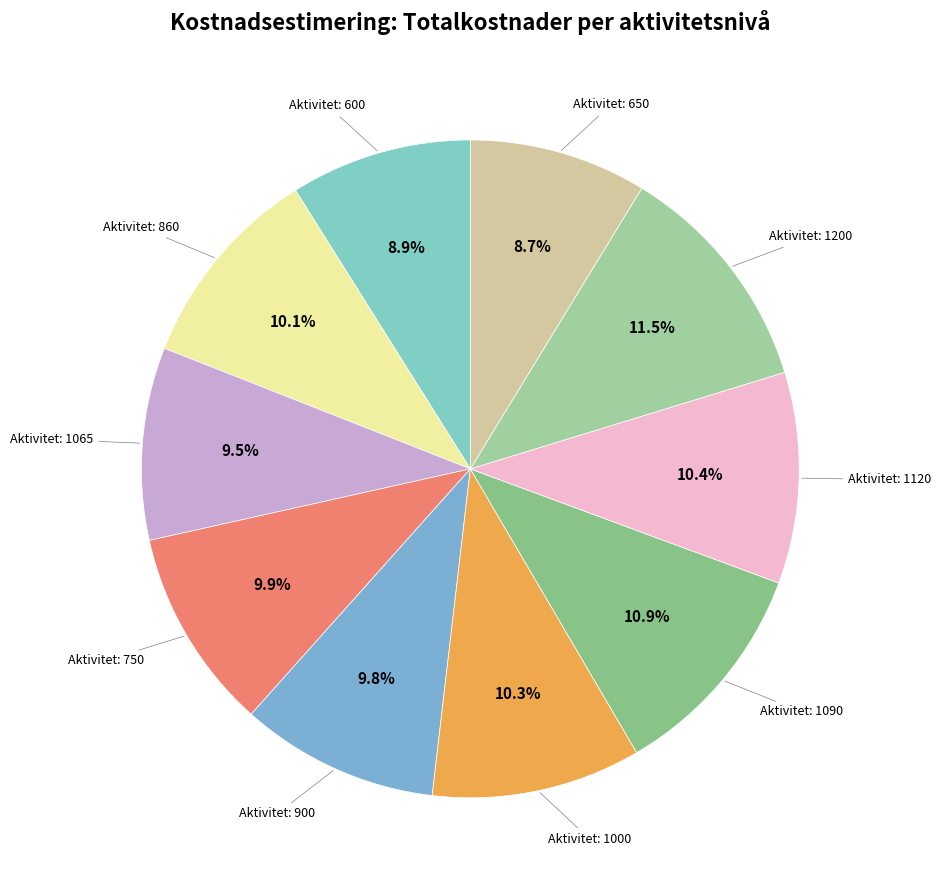

How many slices are in this pie chart?

10